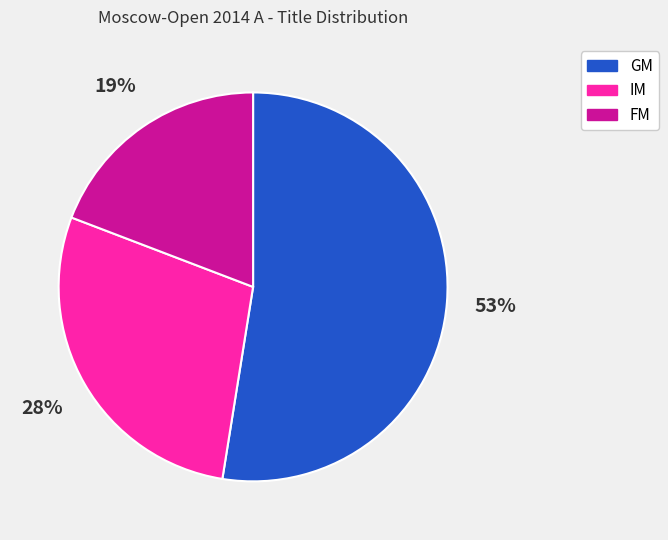

Combined, do FM and GM account for over 50%?

Yes